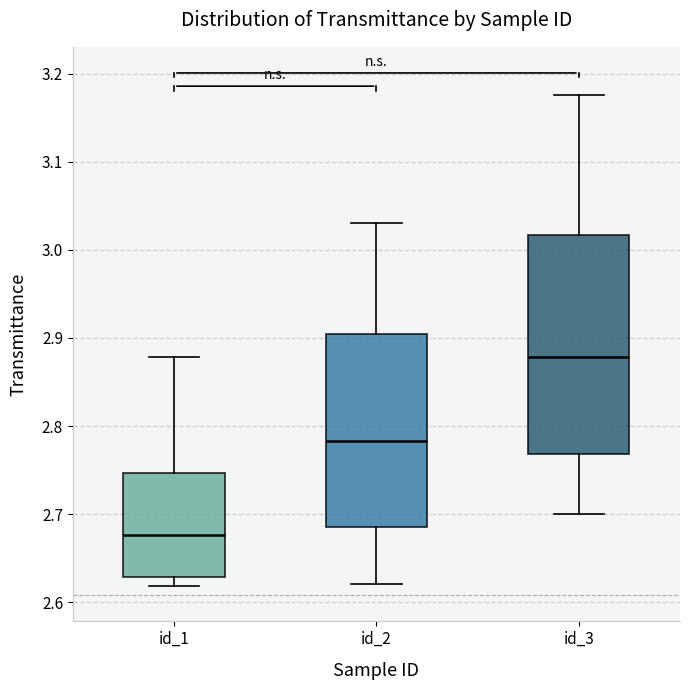

Comparing the boxes themselves (not the whiskers), which one is the tallest?

id_3